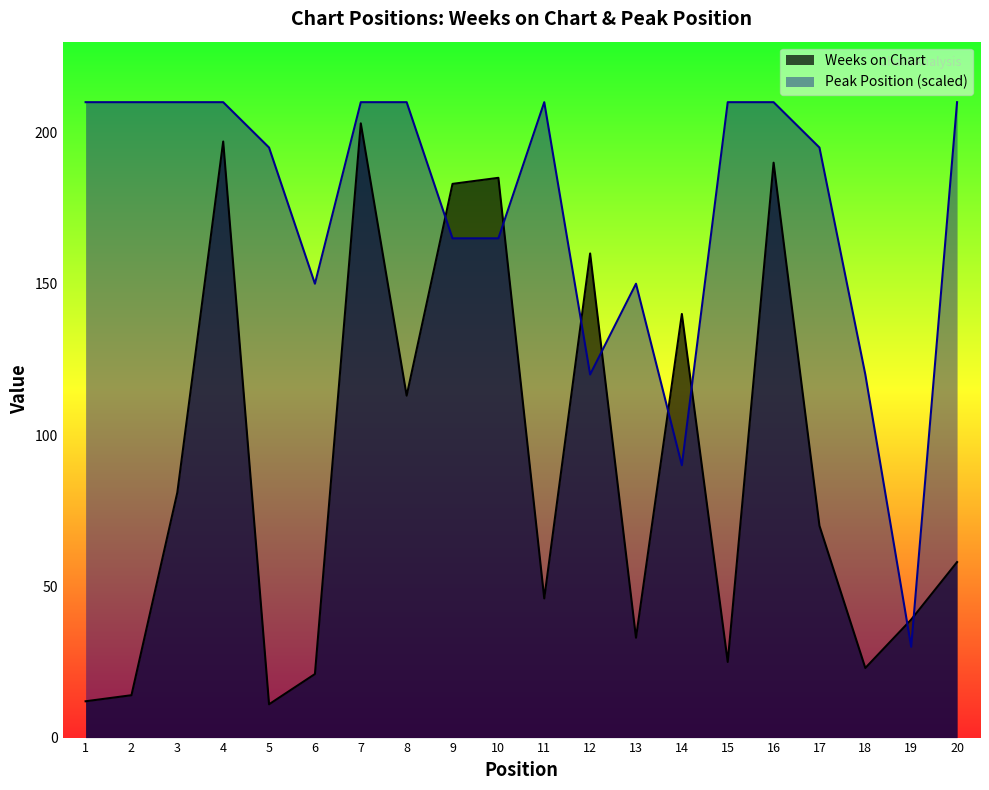

Reading left to right, extract all data points from this chart.

Weeks on Chart: 12	14	81	197	11	21	203	113	183	185	46	160	33	140	25	190	70	23	39	58
Peak Position: 210	210	210	210	195	150	210	210	165	165	210	120	150	90	210	210	195	120	30	210